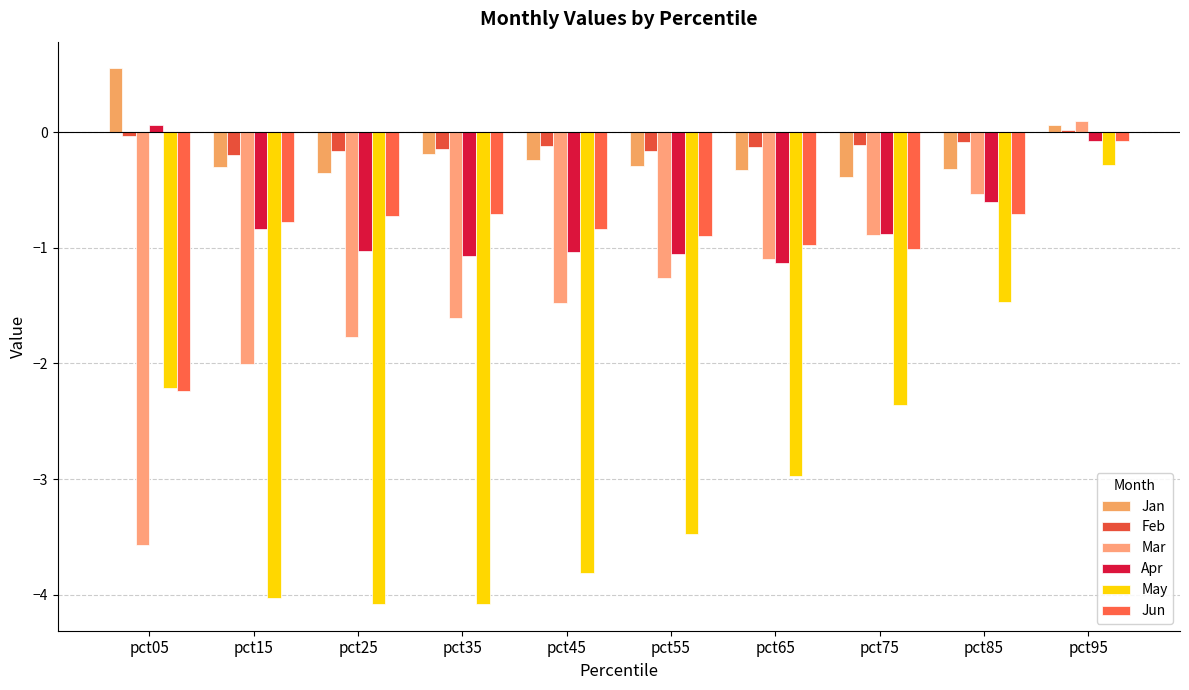

How many groups of bars are there?

10